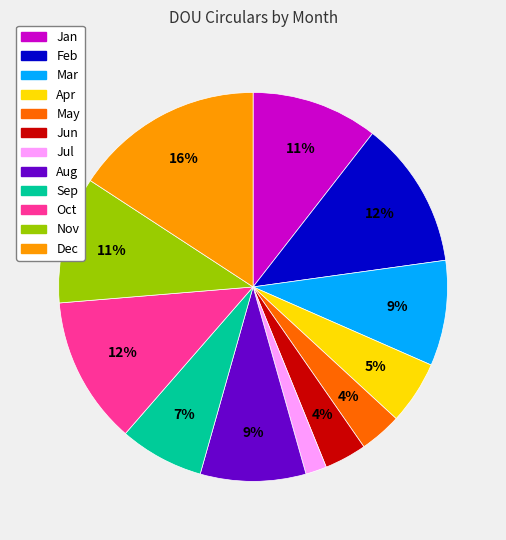

To the nearest percent, what is the average slice percentage?

8%